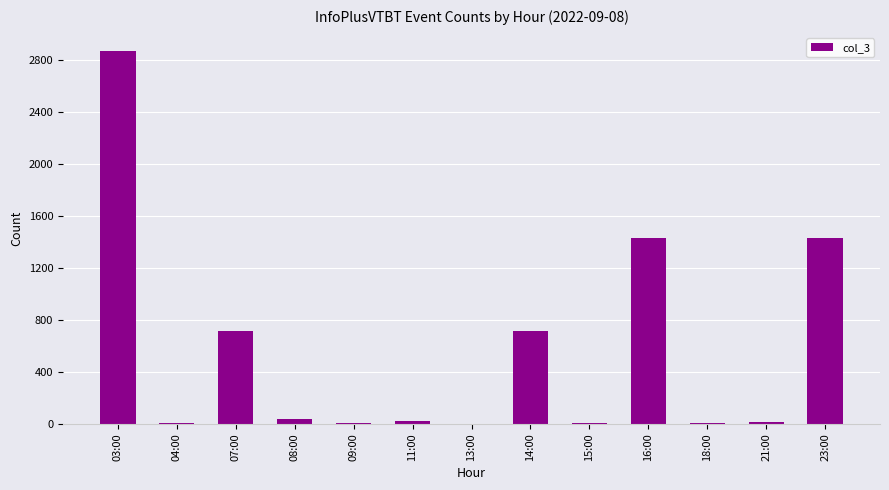

What is the sum of all values?

7264